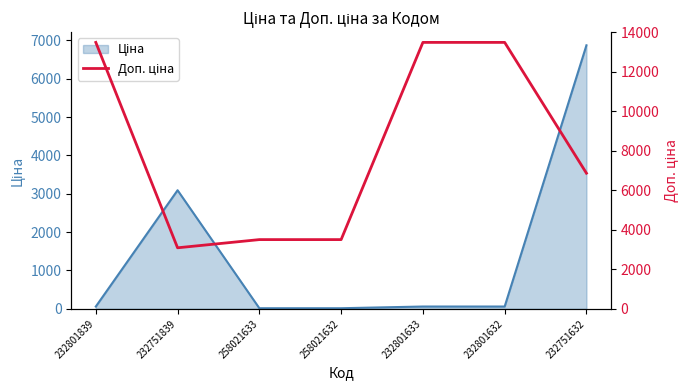

How many categories are shown in the chart?

7